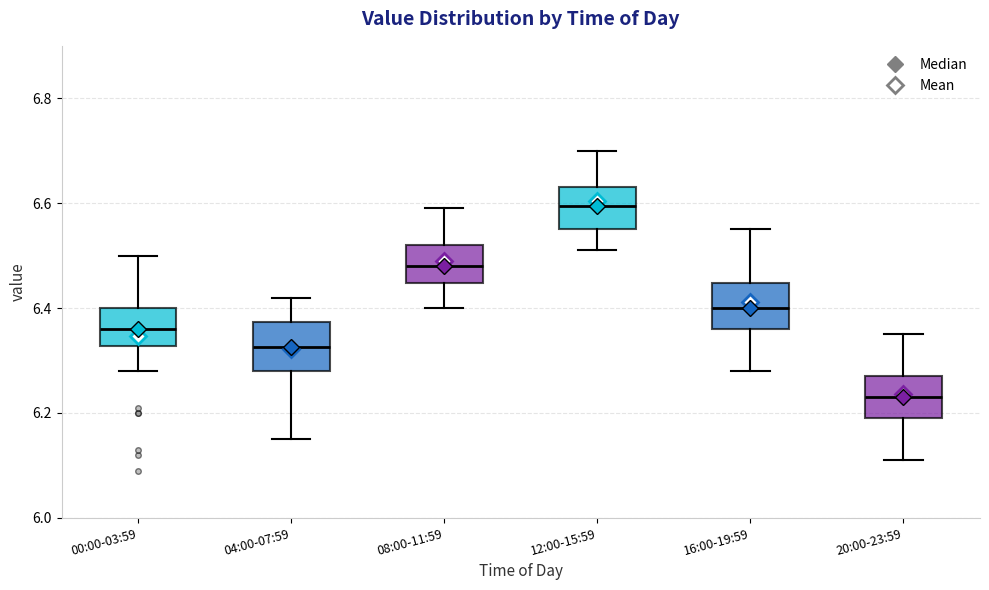

Which box has the lowest median line?

20:00-23:59